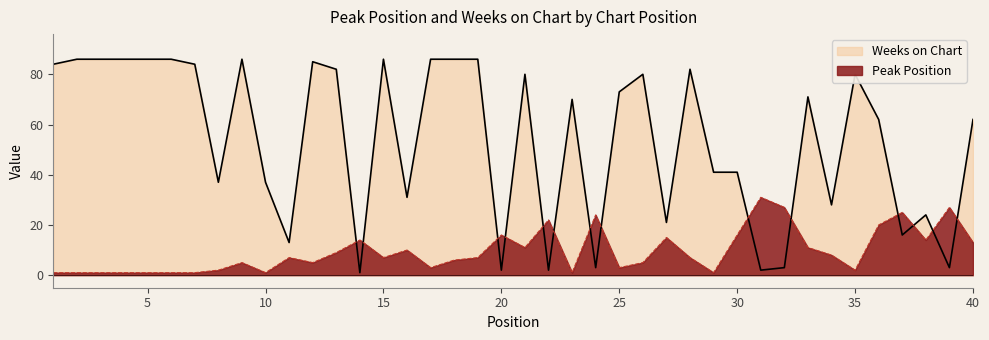

Which label corresponds to the smallest value in the chart?

1